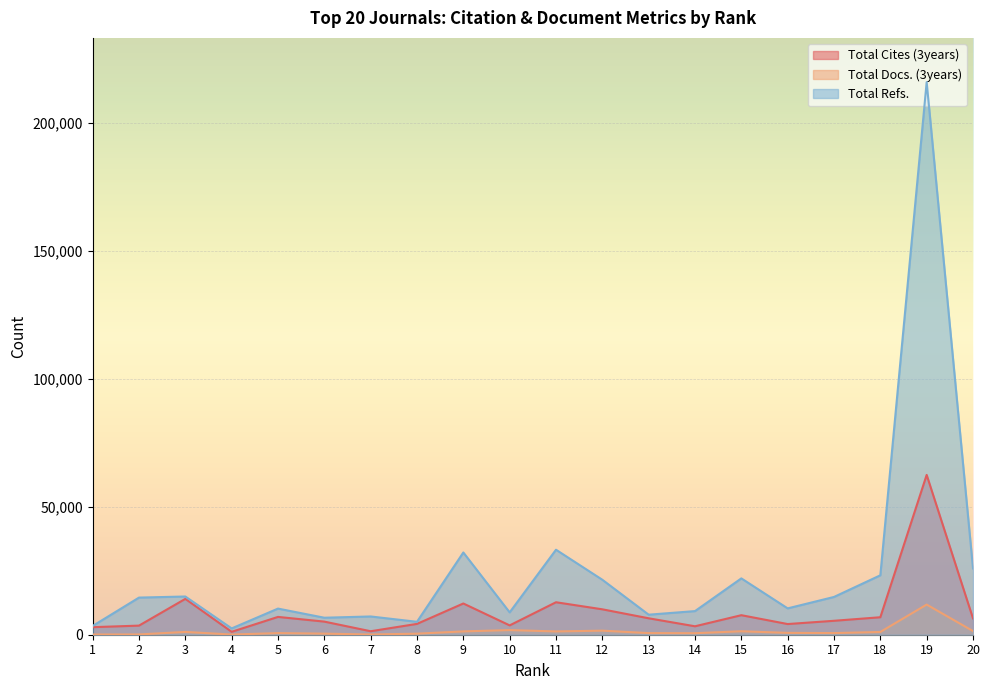

At how many categories does at least one series exceed 26078?

3